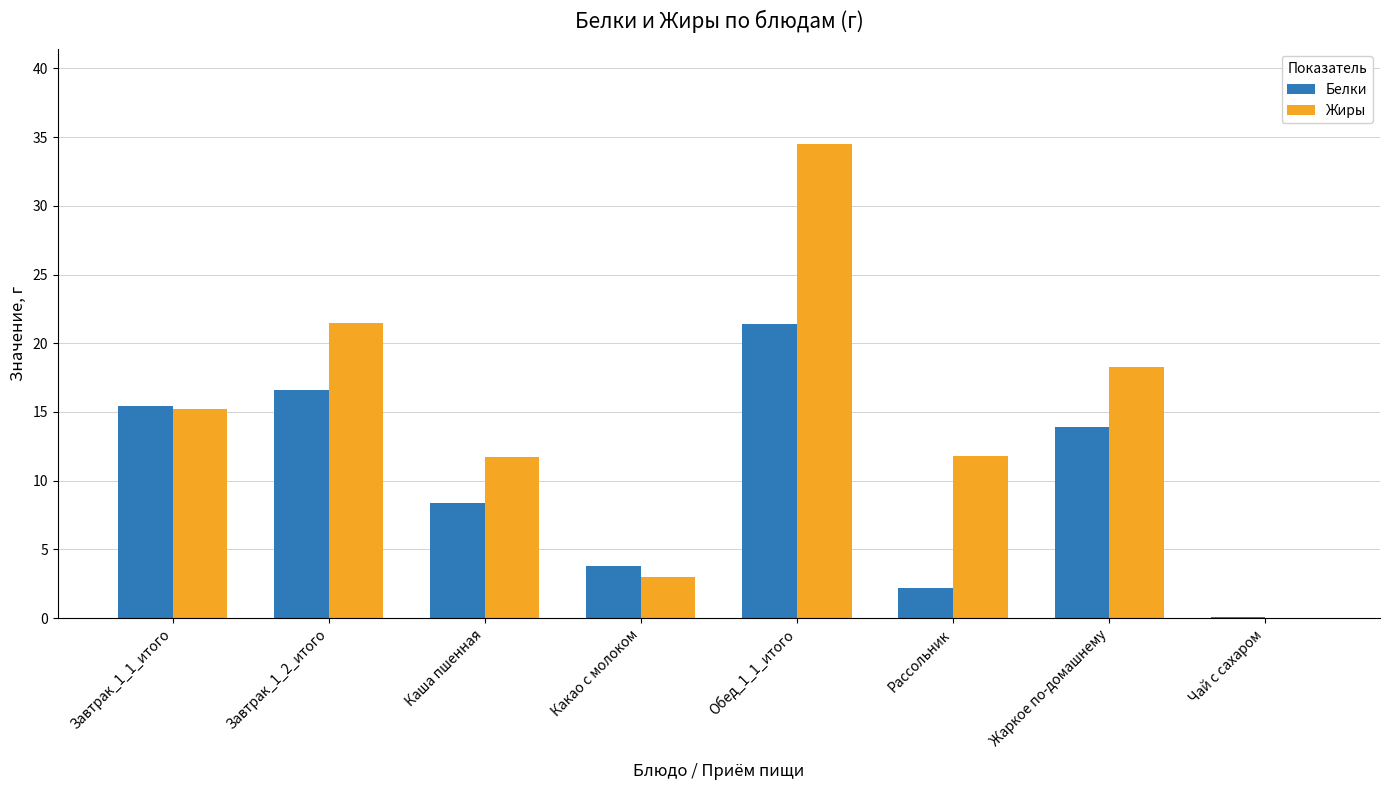

What is the sum of the Жиры values at Рассольник and Обед_1_1_итого?

46.3